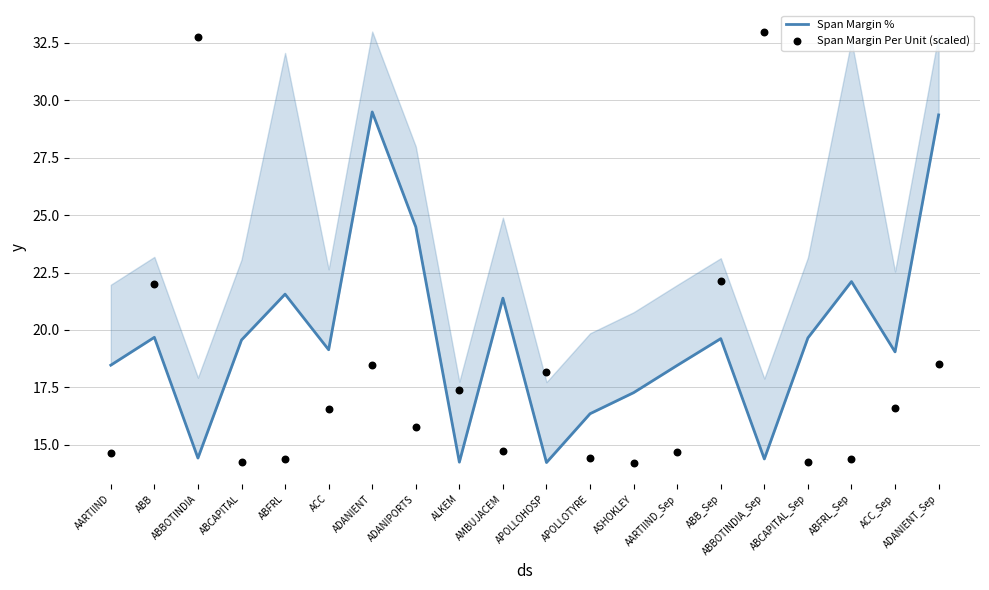

At how many categories does at least one series exceed 25?

4